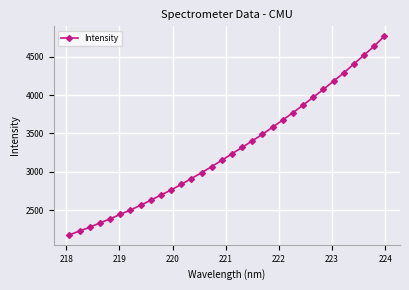

What is the value of the 28th point from the left?

4285.6